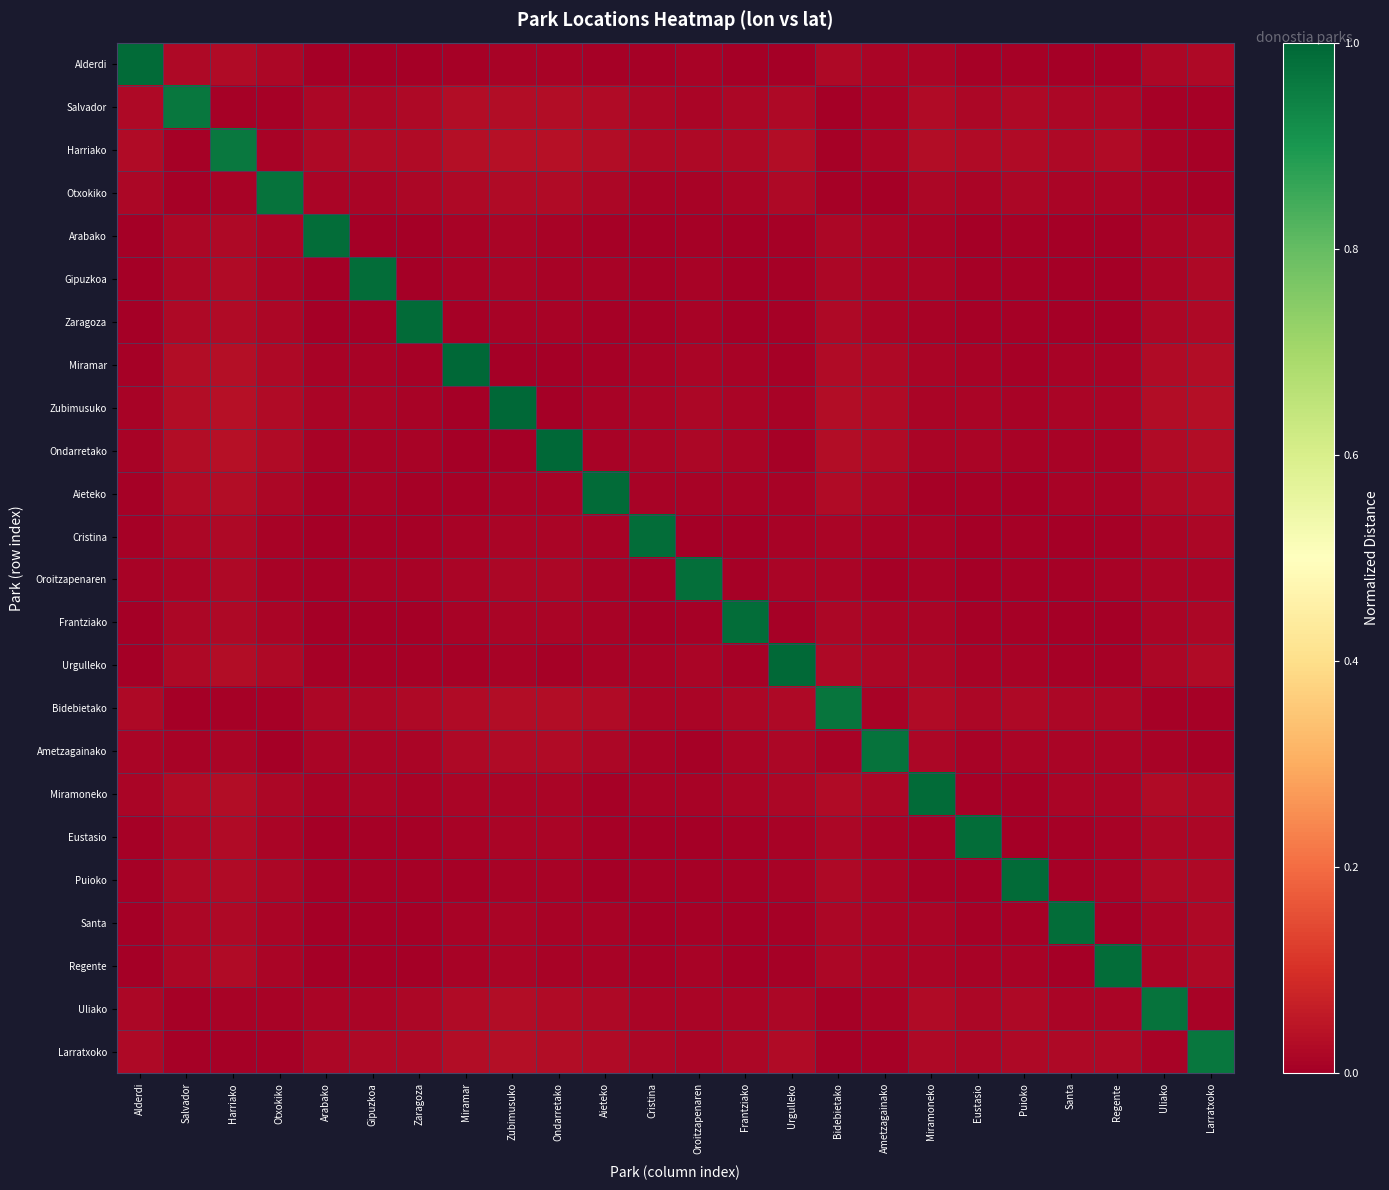

Reading left to right, transcribe all the data shown in this chart.

Alderdi: Alderdi=1.0	Salvador=0.0	Harriako=0.0	Otxokiko=0.0	Arabako=0.0	Gipuzkoa=0.0	Zaragoza=0.0	Miramar=0.0	Zubimusuko=0.0	Ondarretako=0.0	Aieteko=0.0	Cristina=0.0	Oroitzapenaren=0.0	Frantziako=0.0	Urgulleko=0.0	Bidebietako=0.0	Ametzagainako=0.0	Miramoneko=0.0	Eustasio=0.0	Puioko=0.0	Santa=0.0	Regente=0.0	Uliako=0.0	Larratxoko=0.0
Salvador: Alderdi=0.0	Salvador=1.0	Harriako=0.0	Otxokiko=0.0	Arabako=0.0	Gipuzkoa=0.0	Zaragoza=0.0	Miramar=0.0	Zubimusuko=0.0	Ondarretako=0.0	Aieteko=0.0	Cristina=0.0	Oroitzapenaren=0.0	Frantziako=0.0	Urgulleko=0.0	Bidebietako=0.0	Ametzagainako=0.0	Miramoneko=0.0	Eustasio=0.0	Puioko=0.0	Santa=0.0	Regente=0.0	Uliako=0.0	Larratxoko=0.0
Harriako: Alderdi=0.0	Salvador=0.0	Harriako=1.0	Otxokiko=0.0	Arabako=0.0	Gipuzkoa=0.0	Zaragoza=0.0	Miramar=0.0	Zubimusuko=0.0	Ondarretako=0.0	Aieteko=0.0	Cristina=0.0	Oroitzapenaren=0.0	Frantziako=0.0	Urgulleko=0.0	Bidebietako=0.0	Ametzagainako=0.0	Miramoneko=0.0	Eustasio=0.0	Puioko=0.0	Santa=0.0	Regente=0.0	Uliako=0.0	Larratxoko=0.0
Otxokiko: Alderdi=0.0	Salvador=0.0	Harriako=0.0	Otxokiko=1.0	Arabako=0.0	Gipuzkoa=0.0	Zaragoza=0.0	Miramar=0.0	Zubimusuko=0.0	Ondarretako=0.0	Aieteko=0.0	Cristina=0.0	Oroitzapenaren=0.0	Frantziako=0.0	Urgulleko=0.0	Bidebietako=0.0	Ametzagainako=0.0	Miramoneko=0.0	Eustasio=0.0	Puioko=0.0	Santa=0.0	Regente=0.0	Uliako=0.0	Larratxoko=0.0
Arabako: Alderdi=0.0	Salvador=0.0	Harriako=0.0	Otxokiko=0.0	Arabako=1.0	Gipuzkoa=0.0	Zaragoza=0.0	Miramar=0.0	Zubimusuko=0.0	Ondarretako=0.0	Aieteko=0.0	Cristina=0.0	Oroitzapenaren=0.0	Frantziako=0.0	Urgulleko=0.0	Bidebietako=0.0	Ametzagainako=0.0	Miramoneko=0.0	Eustasio=0.0	Puioko=0.0	Santa=0.0	Regente=0.0	Uliako=0.0	Larratxoko=0.0
Gipuzkoa: Alderdi=0.0	Salvador=0.0	Harriako=0.0	Otxokiko=0.0	Arabako=0.0	Gipuzkoa=1.0	Zaragoza=0.0	Miramar=0.0	Zubimusuko=0.0	Ondarretako=0.0	Aieteko=0.0	Cristina=0.0	Oroitzapenaren=0.0	Frantziako=0.0	Urgulleko=0.0	Bidebietako=0.0	Ametzagainako=0.0	Miramoneko=0.0	Eustasio=0.0	Puioko=0.0	Santa=0.0	Regente=0.0	Uliako=0.0	Larratxoko=0.0
Zaragoza: Alderdi=0.0	Salvador=0.0	Harriako=0.0	Otxokiko=0.0	Arabako=0.0	Gipuzkoa=0.0	Zaragoza=1.0	Miramar=0.0	Zubimusuko=0.0	Ondarretako=0.0	Aieteko=0.0	Cristina=0.0	Oroitzapenaren=0.0	Frantziako=0.0	Urgulleko=0.0	Bidebietako=0.0	Ametzagainako=0.0	Miramoneko=0.0	Eustasio=0.0	Puioko=0.0	Santa=0.0	Regente=0.0	Uliako=0.0	Larratxoko=0.0
Miramar: Alderdi=0.0	Salvador=0.0	Harriako=0.0	Otxokiko=0.0	Arabako=0.0	Gipuzkoa=0.0	Zaragoza=0.0	Miramar=1.0	Zubimusuko=0.0	Ondarretako=0.0	Aieteko=0.0	Cristina=0.0	Oroitzapenaren=0.0	Frantziako=0.0	Urgulleko=0.0	Bidebietako=0.0	Ametzagainako=0.0	Miramoneko=0.0	Eustasio=0.0	Puioko=0.0	Santa=0.0	Regente=0.0	Uliako=0.0	Larratxoko=0.0
Zubimusuko: Alderdi=0.0	Salvador=0.0	Harriako=0.0	Otxokiko=0.0	Arabako=0.0	Gipuzkoa=0.0	Zaragoza=0.0	Miramar=0.0	Zubimusuko=1.0	Ondarretako=0.0	Aieteko=0.0	Cristina=0.0	Oroitzapenaren=0.0	Frantziako=0.0	Urgulleko=0.0	Bidebietako=0.0	Ametzagainako=0.0	Miramoneko=0.0	Eustasio=0.0	Puioko=0.0	Santa=0.0	Regente=0.0	Uliako=0.0	Larratxoko=0.0
Ondarretako: Alderdi=0.0	Salvador=0.0	Harriako=0.0	Otxokiko=0.0	Arabako=0.0	Gipuzkoa=0.0	Zaragoza=0.0	Miramar=0.0	Zubimusuko=0.0	Ondarretako=1.0	Aieteko=0.0	Cristina=0.0	Oroitzapenaren=0.0	Frantziako=0.0	Urgulleko=0.0	Bidebietako=0.0	Ametzagainako=0.0	Miramoneko=0.0	Eustasio=0.0	Puioko=0.0	Santa=0.0	Regente=0.0	Uliako=0.0	Larratxoko=0.0
Aieteko: Alderdi=0.0	Salvador=0.0	Harriako=0.0	Otxokiko=0.0	Arabako=0.0	Gipuzkoa=0.0	Zaragoza=0.0	Miramar=0.0	Zubimusuko=0.0	Ondarretako=0.0	Aieteko=1.0	Cristina=0.0	Oroitzapenaren=0.0	Frantziako=0.0	Urgulleko=0.0	Bidebietako=0.0	Ametzagainako=0.0	Miramoneko=0.0	Eustasio=0.0	Puioko=0.0	Santa=0.0	Regente=0.0	Uliako=0.0	Larratxoko=0.0
Cristina: Alderdi=0.0	Salvador=0.0	Harriako=0.0	Otxokiko=0.0	Arabako=0.0	Gipuzkoa=0.0	Zaragoza=0.0	Miramar=0.0	Zubimusuko=0.0	Ondarretako=0.0	Aieteko=0.0	Cristina=1.0	Oroitzapenaren=0.0	Frantziako=0.0	Urgulleko=0.0	Bidebietako=0.0	Ametzagainako=0.0	Miramoneko=0.0	Eustasio=0.0	Puioko=0.0	Santa=0.0	Regente=0.0	Uliako=0.0	Larratxoko=0.0
Oroitzapenaren: Alderdi=0.0	Salvador=0.0	Harriako=0.0	Otxokiko=0.0	Arabako=0.0	Gipuzkoa=0.0	Zaragoza=0.0	Miramar=0.0	Zubimusuko=0.0	Ondarretako=0.0	Aieteko=0.0	Cristina=0.0	Oroitzapenaren=1.0	Frantziako=0.0	Urgulleko=0.0	Bidebietako=0.0	Ametzagainako=0.0	Miramoneko=0.0	Eustasio=0.0	Puioko=0.0	Santa=0.0	Regente=0.0	Uliako=0.0	Larratxoko=0.0
Frantziako: Alderdi=0.0	Salvador=0.0	Harriako=0.0	Otxokiko=0.0	Arabako=0.0	Gipuzkoa=0.0	Zaragoza=0.0	Miramar=0.0	Zubimusuko=0.0	Ondarretako=0.0	Aieteko=0.0	Cristina=0.0	Oroitzapenaren=0.0	Frantziako=1.0	Urgulleko=0.0	Bidebietako=0.0	Ametzagainako=0.0	Miramoneko=0.0	Eustasio=0.0	Puioko=0.0	Santa=0.0	Regente=0.0	Uliako=0.0	Larratxoko=0.0
Urgulleko: Alderdi=0.0	Salvador=0.0	Harriako=0.0	Otxokiko=0.0	Arabako=0.0	Gipuzkoa=0.0	Zaragoza=0.0	Miramar=0.0	Zubimusuko=0.0	Ondarretako=0.0	Aieteko=0.0	Cristina=0.0	Oroitzapenaren=0.0	Frantziako=0.0	Urgulleko=1.0	Bidebietako=0.0	Ametzagainako=0.0	Miramoneko=0.0	Eustasio=0.0	Puioko=0.0	Santa=0.0	Regente=0.0	Uliako=0.0	Larratxoko=0.0
Bidebietako: Alderdi=0.0	Salvador=0.0	Harriako=0.0	Otxokiko=0.0	Arabako=0.0	Gipuzkoa=0.0	Zaragoza=0.0	Miramar=0.0	Zubimusuko=0.0	Ondarretako=0.0	Aieteko=0.0	Cristina=0.0	Oroitzapenaren=0.0	Frantziako=0.0	Urgulleko=0.0	Bidebietako=1.0	Ametzagainako=0.0	Miramoneko=0.0	Eustasio=0.0	Puioko=0.0	Santa=0.0	Regente=0.0	Uliako=0.0	Larratxoko=0.0
Ametzagainako: Alderdi=0.0	Salvador=0.0	Harriako=0.0	Otxokiko=0.0	Arabako=0.0	Gipuzkoa=0.0	Zaragoza=0.0	Miramar=0.0	Zubimusuko=0.0	Ondarretako=0.0	Aieteko=0.0	Cristina=0.0	Oroitzapenaren=0.0	Frantziako=0.0	Urgulleko=0.0	Bidebietako=0.0	Ametzagainako=1.0	Miramoneko=0.0	Eustasio=0.0	Puioko=0.0	Santa=0.0	Regente=0.0	Uliako=0.0	Larratxoko=0.0
Miramoneko: Alderdi=0.0	Salvador=0.0	Harriako=0.0	Otxokiko=0.0	Arabako=0.0	Gipuzkoa=0.0	Zaragoza=0.0	Miramar=0.0	Zubimusuko=0.0	Ondarretako=0.0	Aieteko=0.0	Cristina=0.0	Oroitzapenaren=0.0	Frantziako=0.0	Urgulleko=0.0	Bidebietako=0.0	Ametzagainako=0.0	Miramoneko=1.0	Eustasio=0.0	Puioko=0.0	Santa=0.0	Regente=0.0	Uliako=0.0	Larratxoko=0.0
Eustasio: Alderdi=0.0	Salvador=0.0	Harriako=0.0	Otxokiko=0.0	Arabako=0.0	Gipuzkoa=0.0	Zaragoza=0.0	Miramar=0.0	Zubimusuko=0.0	Ondarretako=0.0	Aieteko=0.0	Cristina=0.0	Oroitzapenaren=0.0	Frantziako=0.0	Urgulleko=0.0	Bidebietako=0.0	Ametzagainako=0.0	Miramoneko=0.0	Eustasio=1.0	Puioko=0.0	Santa=0.0	Regente=0.0	Uliako=0.0	Larratxoko=0.0
Puioko: Alderdi=0.0	Salvador=0.0	Harriako=0.0	Otxokiko=0.0	Arabako=0.0	Gipuzkoa=0.0	Zaragoza=0.0	Miramar=0.0	Zubimusuko=0.0	Ondarretako=0.0	Aieteko=0.0	Cristina=0.0	Oroitzapenaren=0.0	Frantziako=0.0	Urgulleko=0.0	Bidebietako=0.0	Ametzagainako=0.0	Miramoneko=0.0	Eustasio=0.0	Puioko=1.0	Santa=0.0	Regente=0.0	Uliako=0.0	Larratxoko=0.0
Santa: Alderdi=0.0	Salvador=0.0	Harriako=0.0	Otxokiko=0.0	Arabako=0.0	Gipuzkoa=0.0	Zaragoza=0.0	Miramar=0.0	Zubimusuko=0.0	Ondarretako=0.0	Aieteko=0.0	Cristina=0.0	Oroitzapenaren=0.0	Frantziako=0.0	Urgulleko=0.0	Bidebietako=0.0	Ametzagainako=0.0	Miramoneko=0.0	Eustasio=0.0	Puioko=0.0	Santa=1.0	Regente=0.0	Uliako=0.0	Larratxoko=0.0
Regente: Alderdi=0.0	Salvador=0.0	Harriako=0.0	Otxokiko=0.0	Arabako=0.0	Gipuzkoa=0.0	Zaragoza=0.0	Miramar=0.0	Zubimusuko=0.0	Ondarretako=0.0	Aieteko=0.0	Cristina=0.0	Oroitzapenaren=0.0	Frantziako=0.0	Urgulleko=0.0	Bidebietako=0.0	Ametzagainako=0.0	Miramoneko=0.0	Eustasio=0.0	Puioko=0.0	Santa=0.0	Regente=1.0	Uliako=0.0	Larratxoko=0.0
Uliako: Alderdi=0.0	Salvador=0.0	Harriako=0.0	Otxokiko=0.0	Arabako=0.0	Gipuzkoa=0.0	Zaragoza=0.0	Miramar=0.0	Zubimusuko=0.0	Ondarretako=0.0	Aieteko=0.0	Cristina=0.0	Oroitzapenaren=0.0	Frantziako=0.0	Urgulleko=0.0	Bidebietako=0.0	Ametzagainako=0.0	Miramoneko=0.0	Eustasio=0.0	Puioko=0.0	Santa=0.0	Regente=0.0	Uliako=1.0	Larratxoko=0.0
Larratxoko: Alderdi=0.0	Salvador=0.0	Harriako=0.0	Otxokiko=0.0	Arabako=0.0	Gipuzkoa=0.0	Zaragoza=0.0	Miramar=0.0	Zubimusuko=0.0	Ondarretako=0.0	Aieteko=0.0	Cristina=0.0	Oroitzapenaren=0.0	Frantziako=0.0	Urgulleko=0.0	Bidebietako=0.0	Ametzagainako=0.0	Miramoneko=0.0	Eustasio=0.0	Puioko=0.0	Santa=0.0	Regente=0.0	Uliako=0.0	Larratxoko=1.0